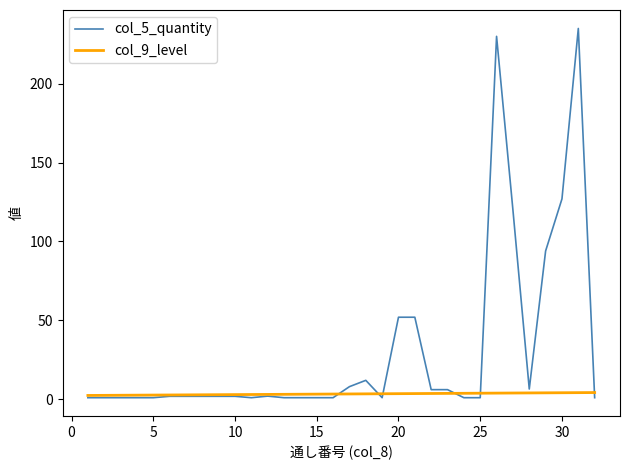

Which series has the widest spread of values?

col_5_quantity